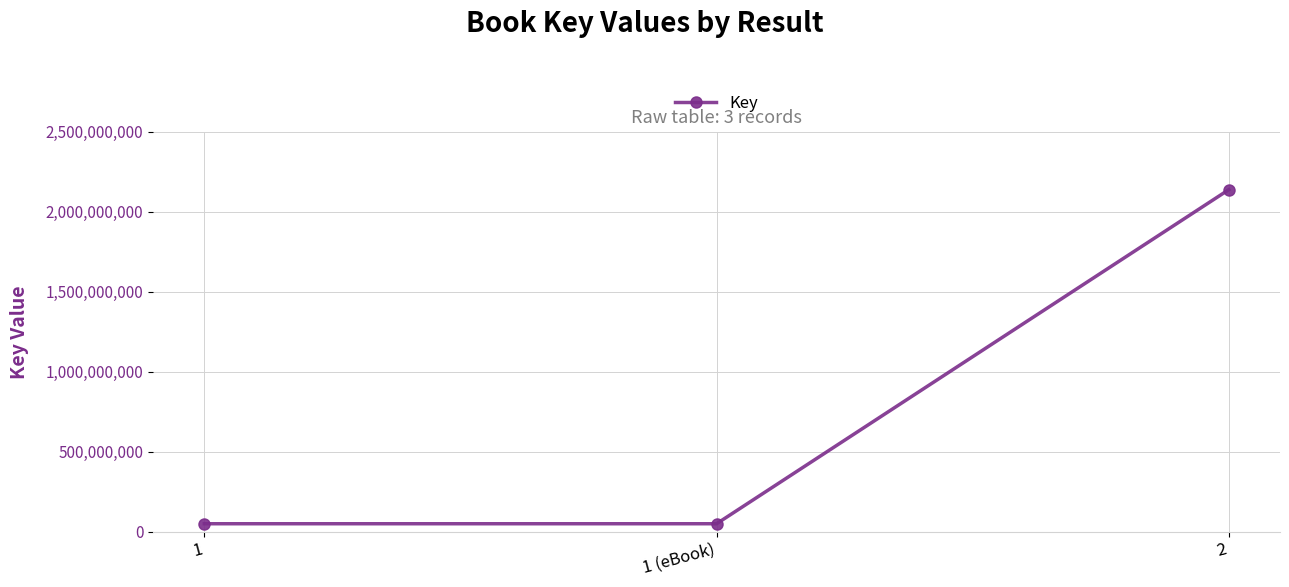

Count the number of data series in this chart.

1